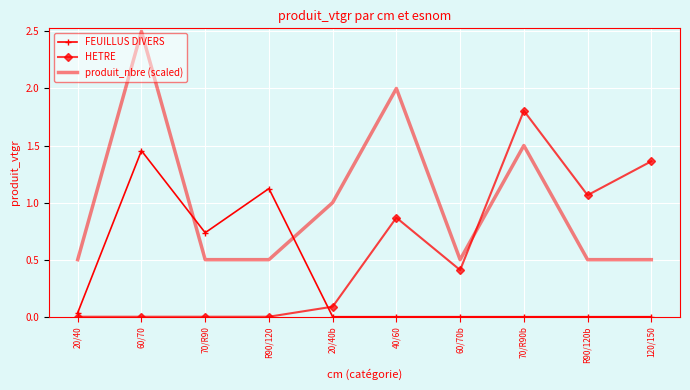

Is the value of produit_nbre (scaled) at R90/120 greater than the value of HETRE at R90/120?

Yes